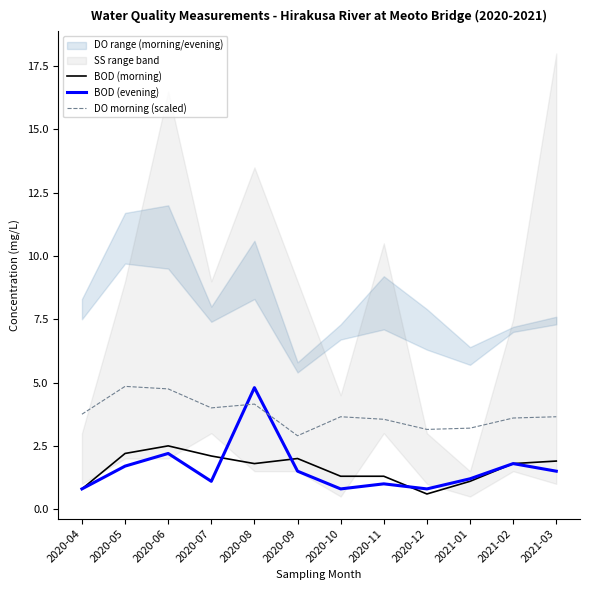

How many lines are shown in the chart?

3